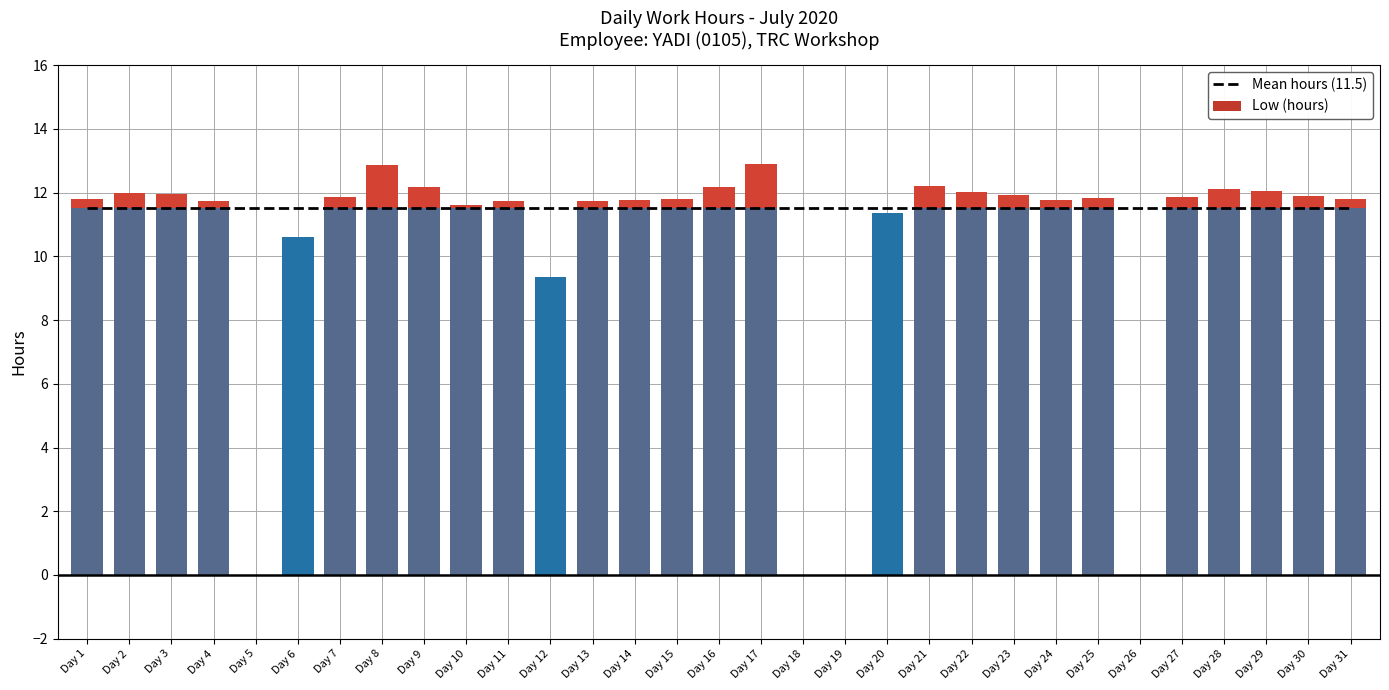

Reading right to left, what are all the values shown in this chart?

Mean hours (11.5): Day 31=11.5	Day 30=11.5	Day 29=11.5	Day 28=11.5	Day 27=11.5	Day 26=11.5	Day 25=11.5	Day 24=11.5	Day 23=11.5	Day 22=11.5	Day 21=11.5	Day 20=11.5	Day 19=11.5	Day 18=11.5	Day 17=11.5	Day 16=11.5	Day 15=11.5	Day 14=11.5	Day 13=11.5	Day 12=11.5	Day 11=11.5	Day 10=11.5	Day 9=11.5	Day 8=11.5	Day 7=11.5	Day 6=11.5	Day 5=11.5	Day 4=11.5	Day 3=11.5	Day 2=11.5	Day 1=11.5
Low (hours): Day 31=11.8	Day 30=11.9	Day 29=12.1	Day 28=12.1	Day 27=11.8	Day 26=0.0	Day 25=11.8	Day 24=11.8	Day 23=11.9	Day 22=12.0	Day 21=12.2	Day 20=11.3	Day 19=0.0	Day 18=0.0	Day 17=12.9	Day 16=12.2	Day 15=11.8	Day 14=11.8	Day 13=11.7	Day 12=9.4	Day 11=11.7	Day 10=11.6	Day 9=12.2	Day 8=12.8	Day 7=11.8	Day 6=10.6	Day 5=0.0	Day 4=11.8	Day 3=12.0	Day 2=12.0	Day 1=11.8